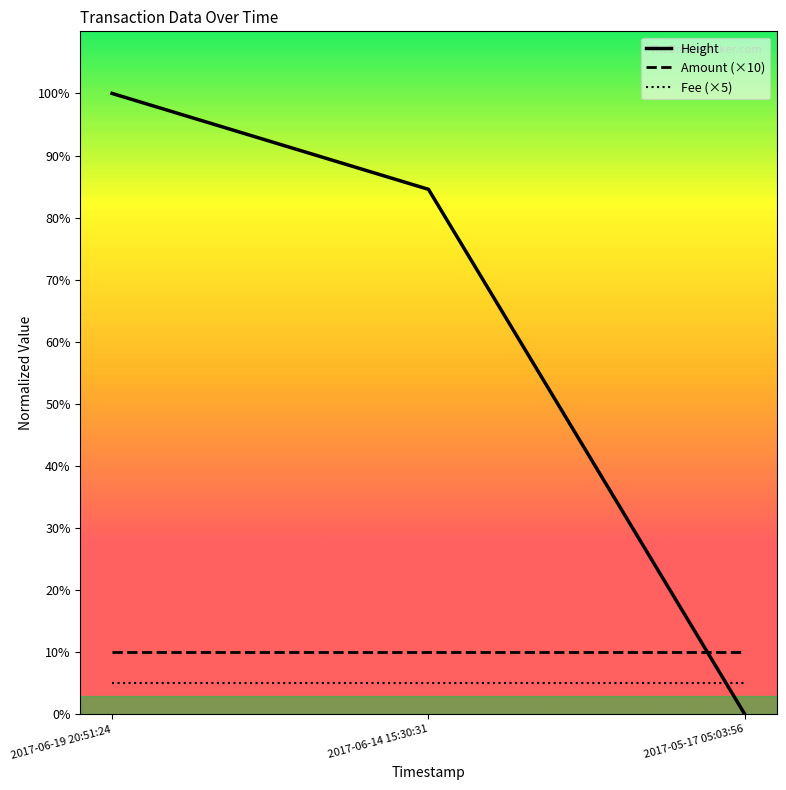

The Amount (×10) series shows 10.0 at 2017-05-17 05:03:56. True or false?

True